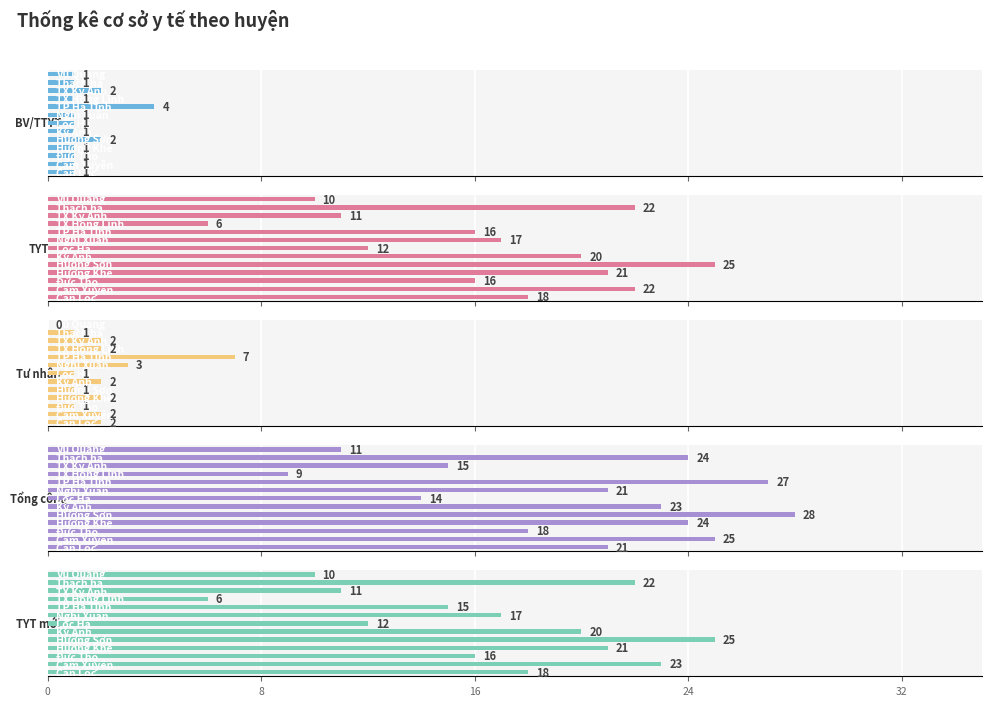

What is the difference between the maximum and minimum values in the BV/TTYT series?

3